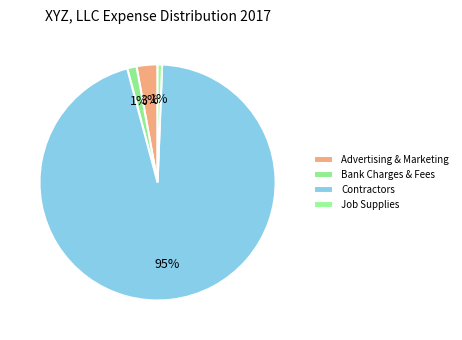

What is the smallest slice in the pie chart?

Job Supplies